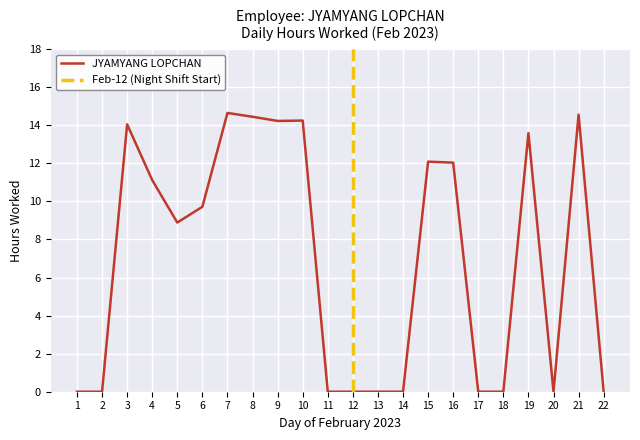

Is this an area chart (filled region under the line)?

No